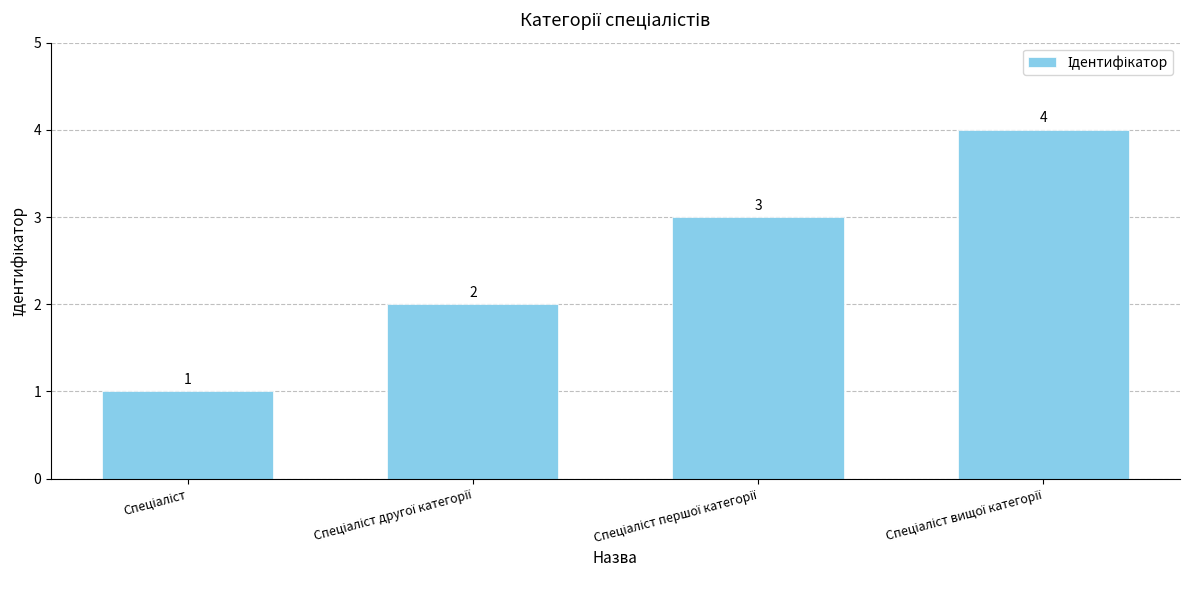

What is the value of the 3rd bar from the left?

3